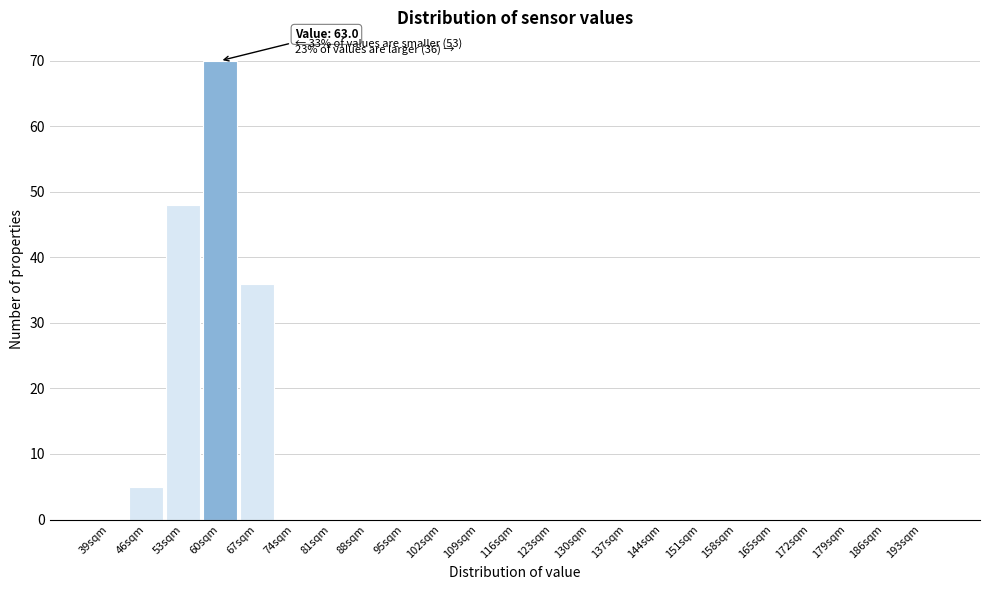

Reading left to right, what are all the values shown in this chart?

39sqm=0	46sqm=5	53sqm=48	60sqm=70	67sqm=36	74sqm=0	81sqm=0	88sqm=0	95sqm=0	102sqm=0	109sqm=0	116sqm=0	123sqm=0	130sqm=0	137sqm=0	144sqm=0	151sqm=0	158sqm=0	165sqm=0	172sqm=0	179sqm=0	186sqm=0	193sqm=0